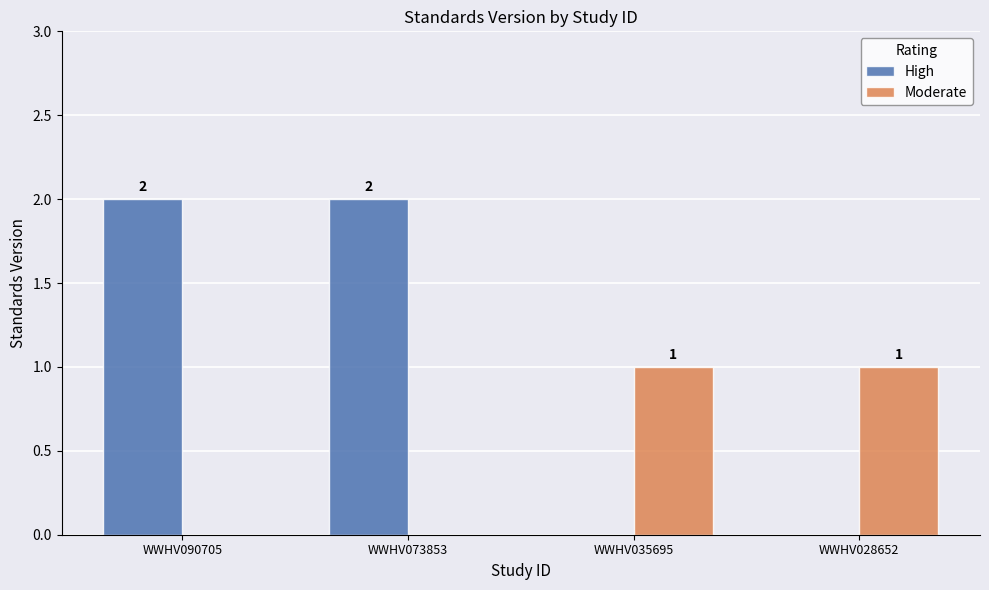

True or false: High has a value of 0 at WWHV028652.

True